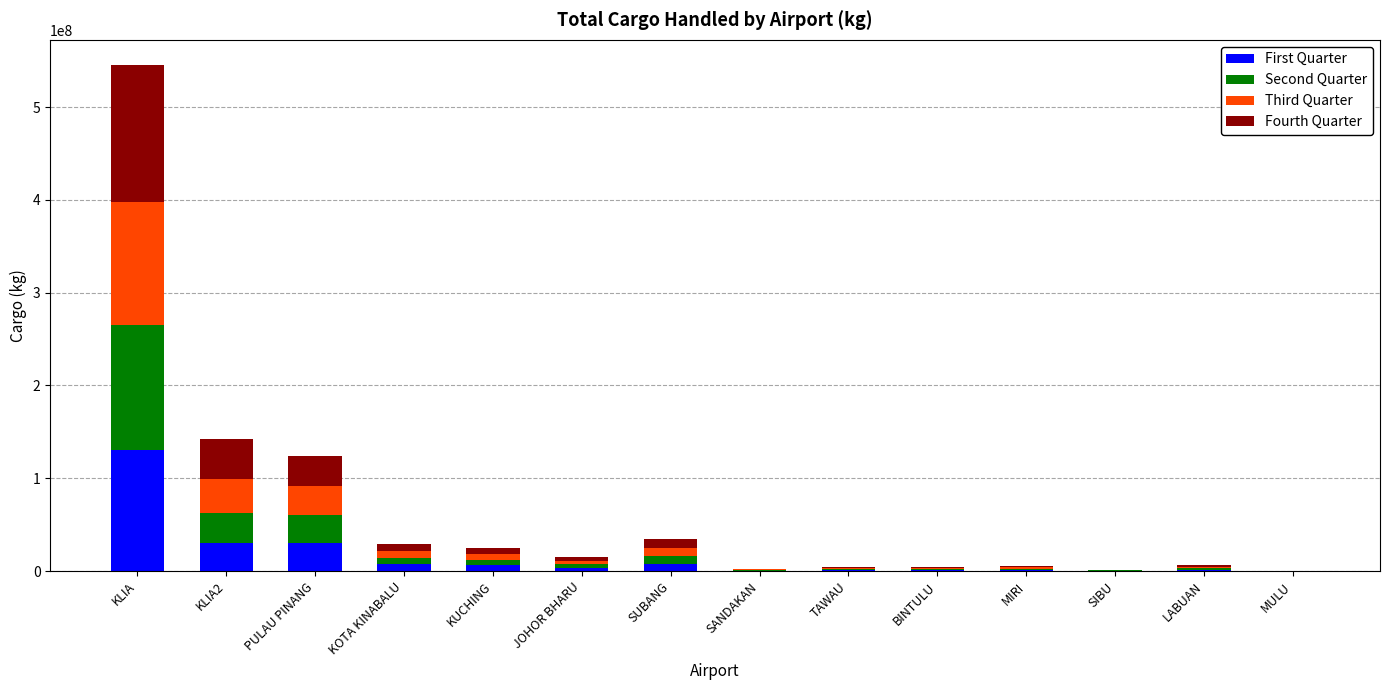

What is the highest value of the First Quarter series?

130265515